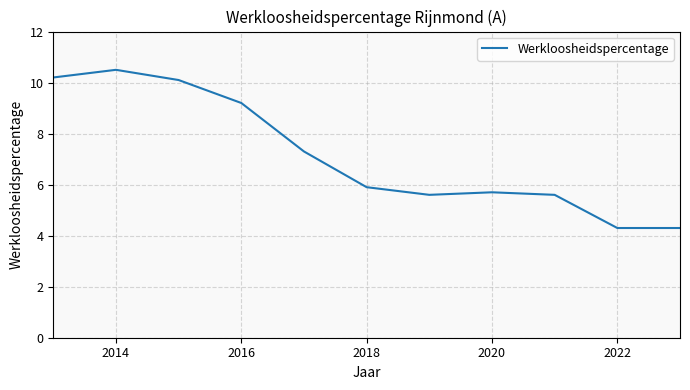

What is the maximum value shown in the chart?

10.5